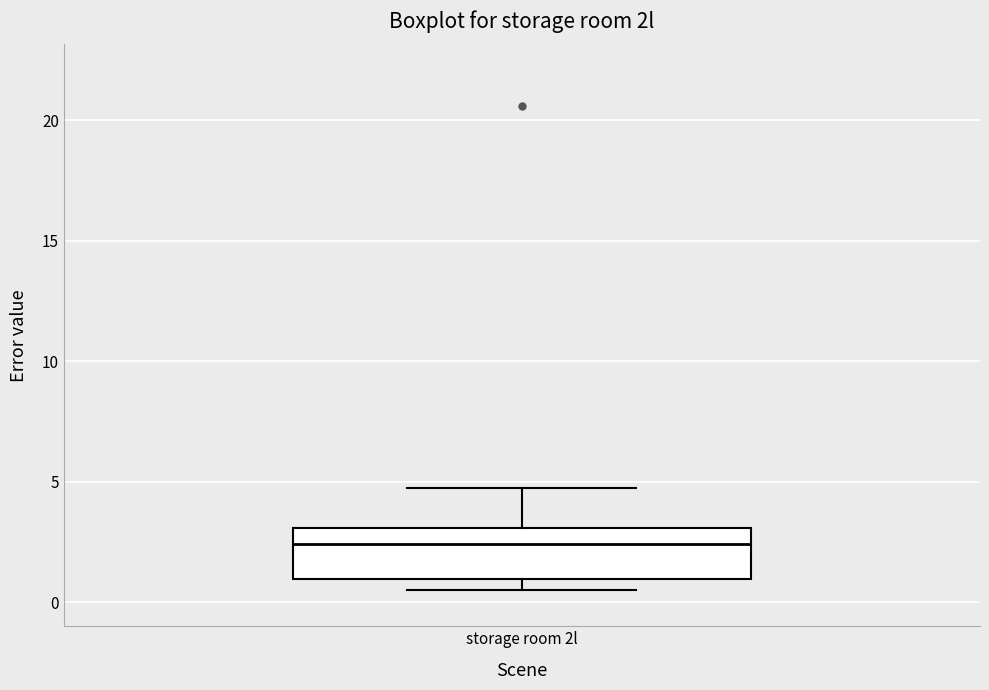

Read this box plot against the y-axis: the position of the median line, the range covered by the box, and the ends of both whiskers. The values are not printed on the chart, so give them approximately, as read against the axis.

median 2.5, box 1.0 to 3.0, whiskers 0.5 to 4.5